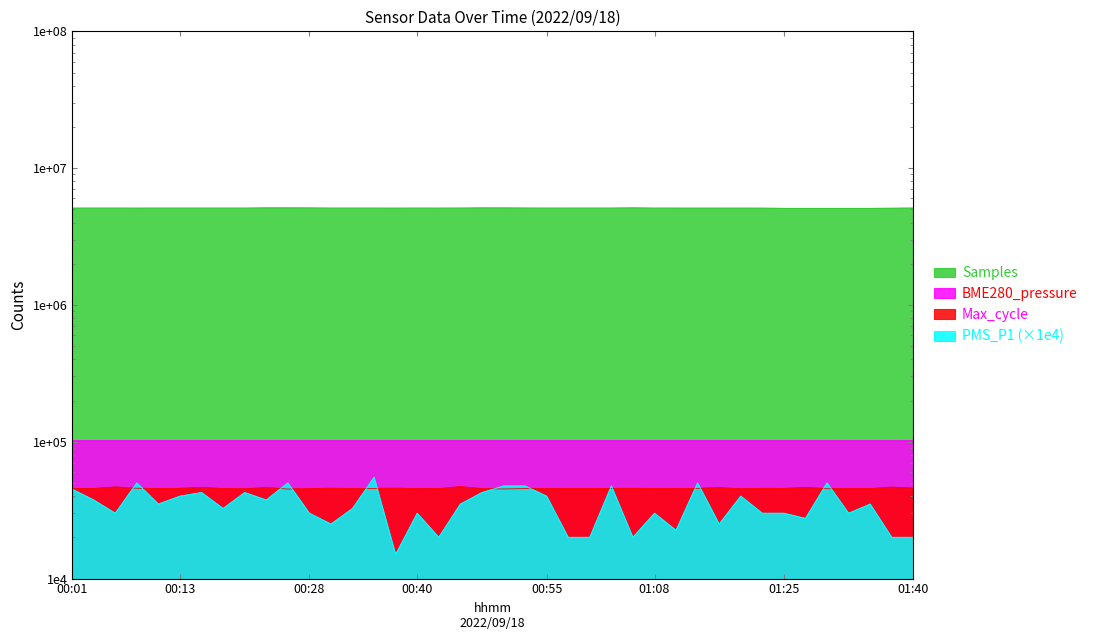

True or false: Max_cycle has more than 1 interior local peaks.

True